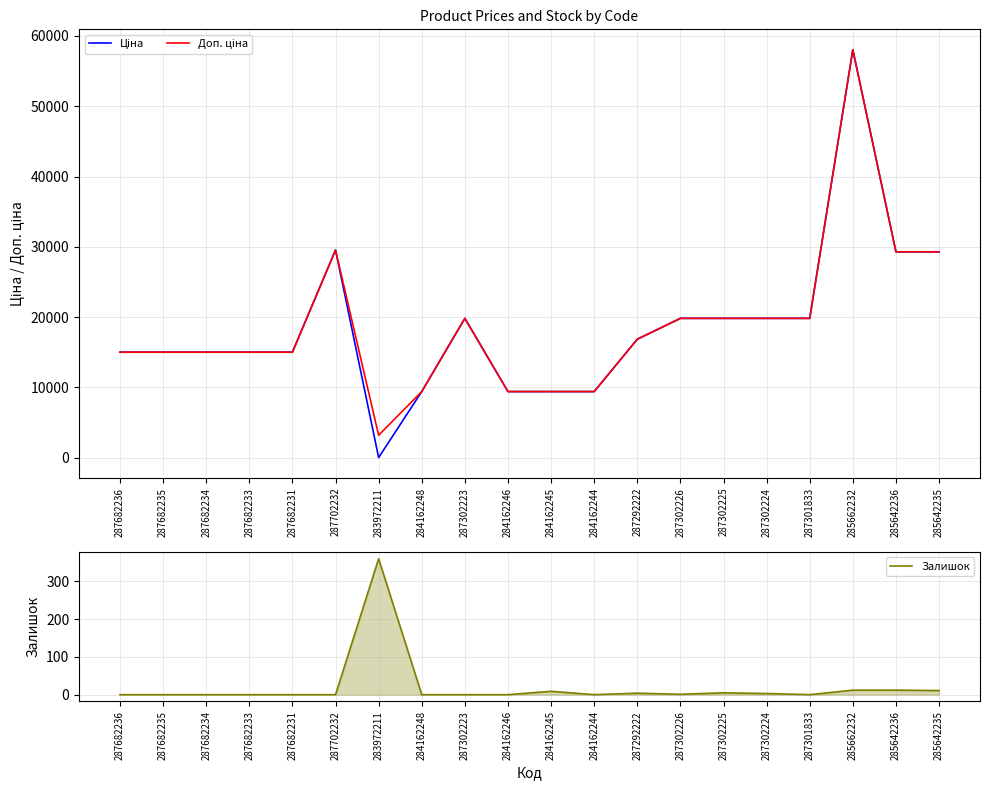

At which label is Ціна closest to 29034?

285642236